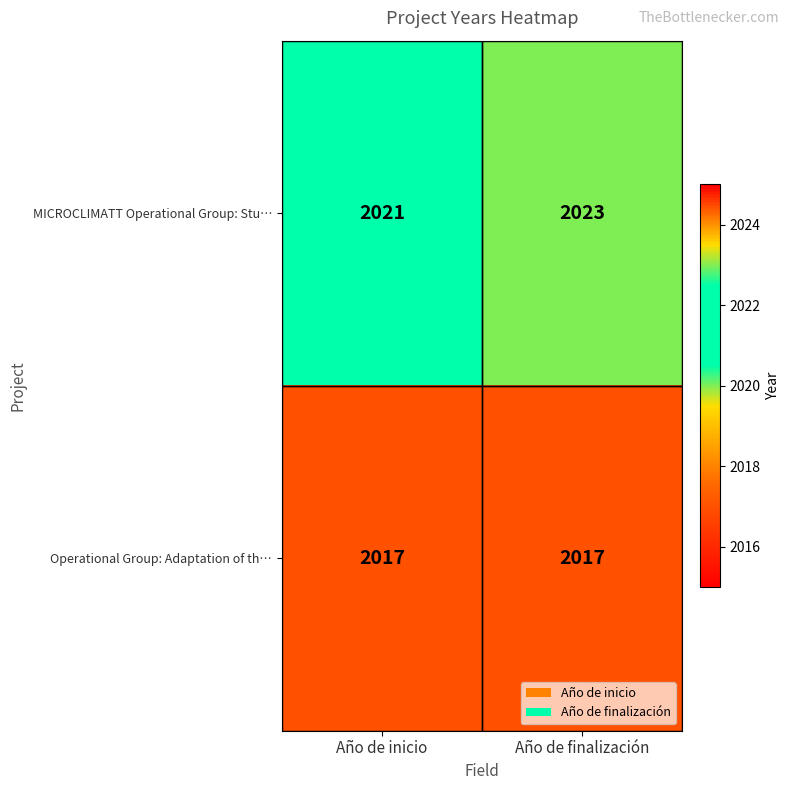

Between Año de inicio and Año de finalización, which series saw the biggest shift?

MICROCLIMATT Operational Group: Stu…